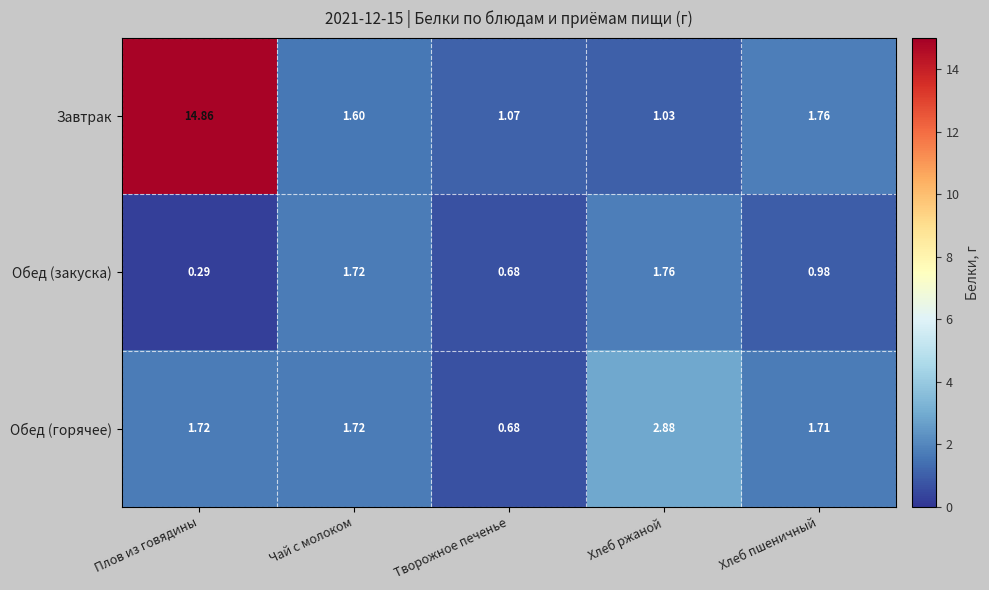

At Хлеб ржаной, list the series in order from smallest to largest.

Завтрак, Обед (закуска), Обед (горячее)